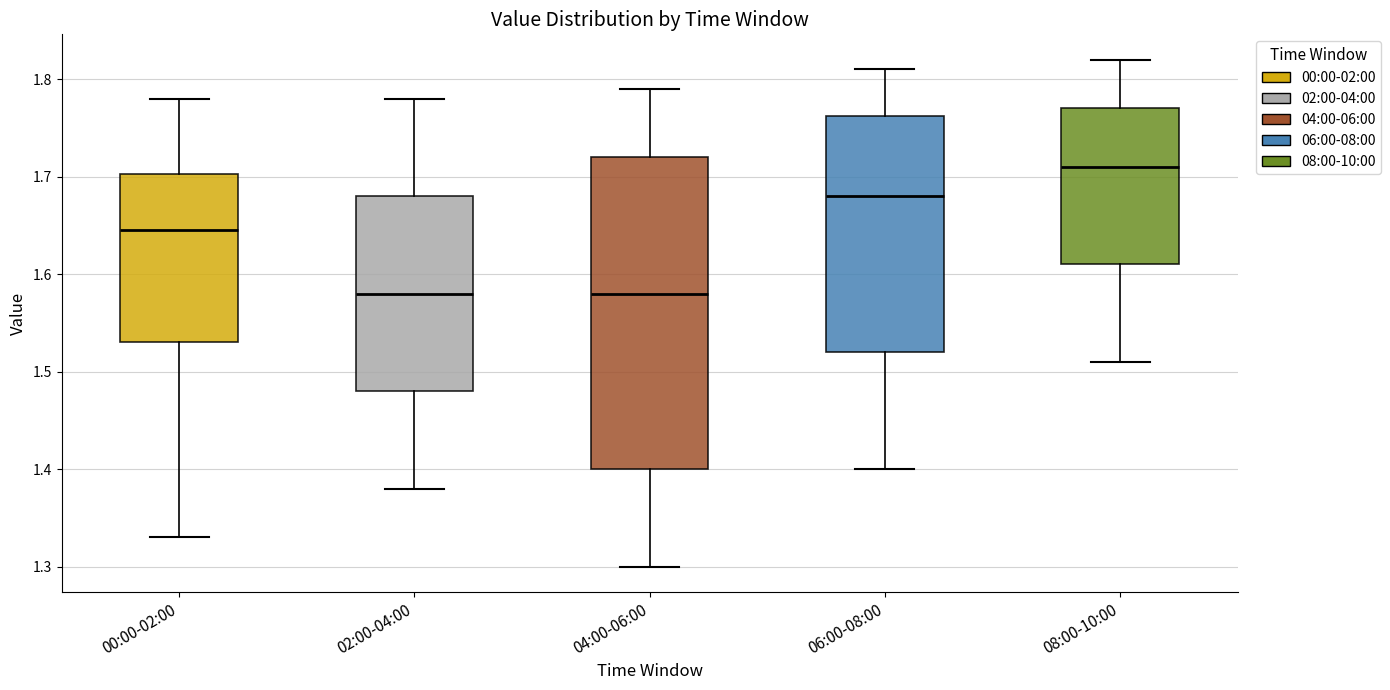

Reading left to right, read every box against the y-axis: the position of its median line, the range the box covers, and the ends of its whiskers. The values are not printed on the chart, so give them approximately, as read against the axis.

00:00-02:00: median 1.65, box 1.53 to 1.70, whiskers 1.33 to 1.78
02:00-04:00: median 1.58, box 1.48 to 1.68, whiskers 1.38 to 1.78
04:00-06:00: median 1.58, box 1.40 to 1.72, whiskers 1.30 to 1.79
06:00-08:00: median 1.68, box 1.52 to 1.76, whiskers 1.40 to 1.81
08:00-10:00: median 1.71, box 1.61 to 1.77, whiskers 1.51 to 1.82